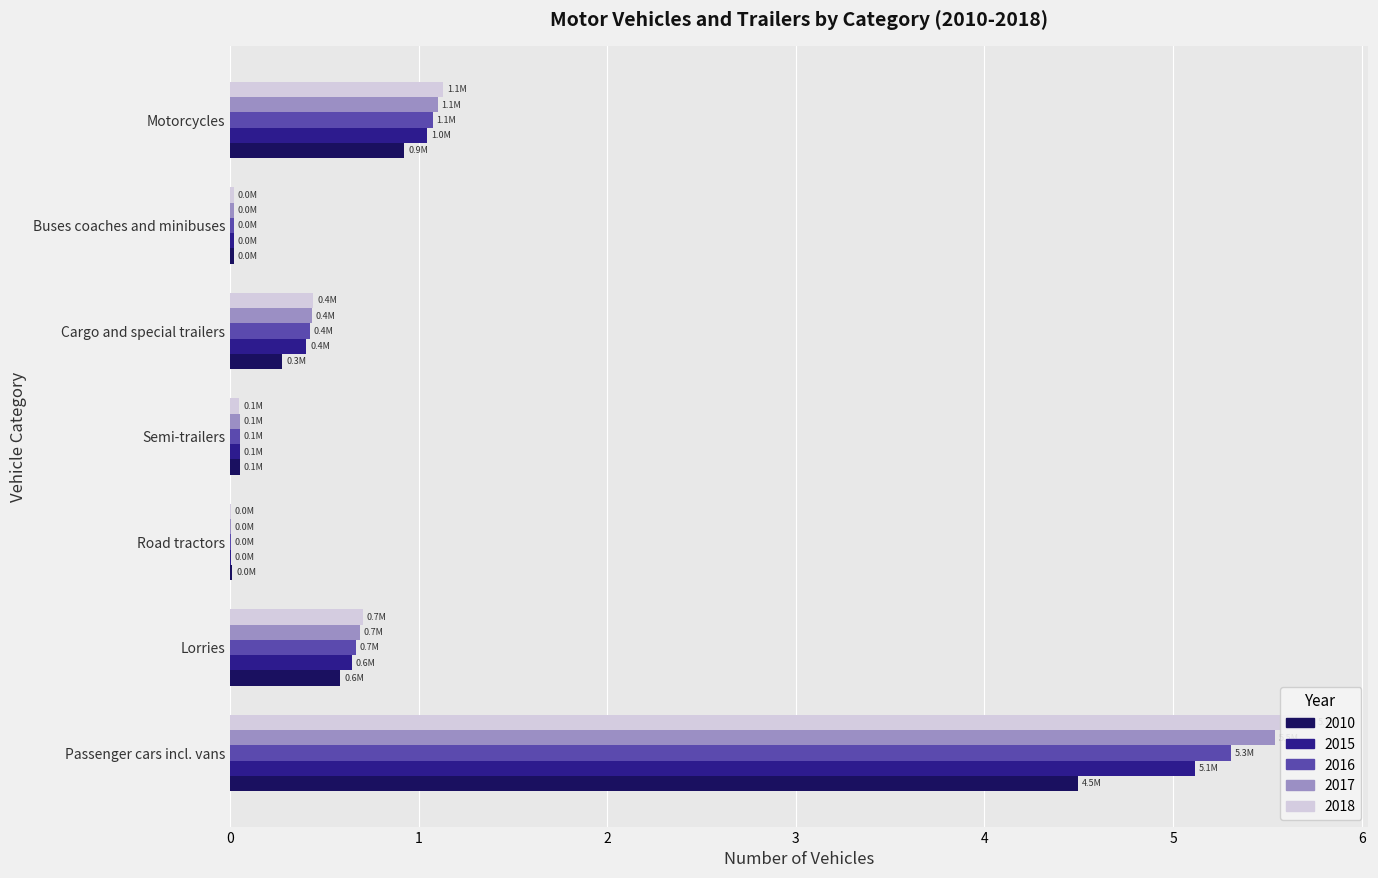

Is the value of 2017 at Motorcycles greater than the value of 2015 at Semi-trailers?

Yes